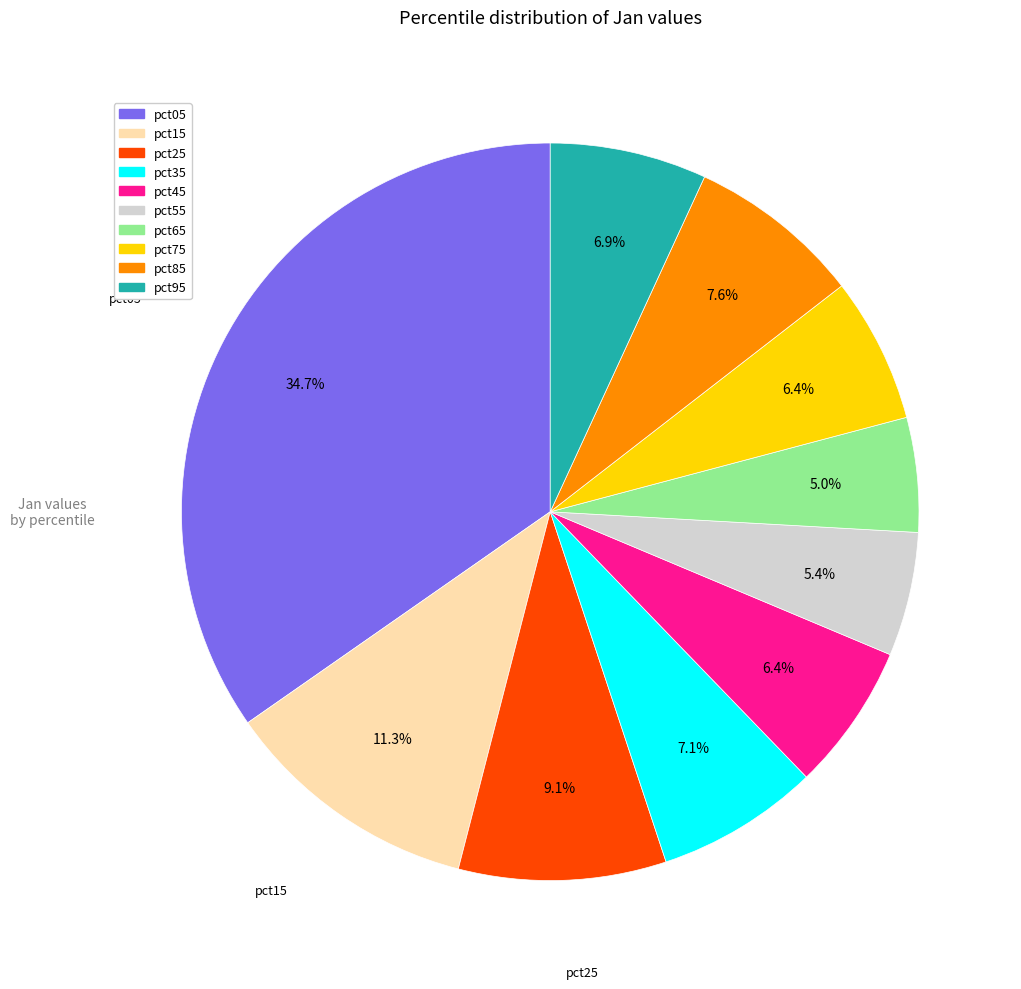

Is it true that pct85 is 8% of the pie?

True